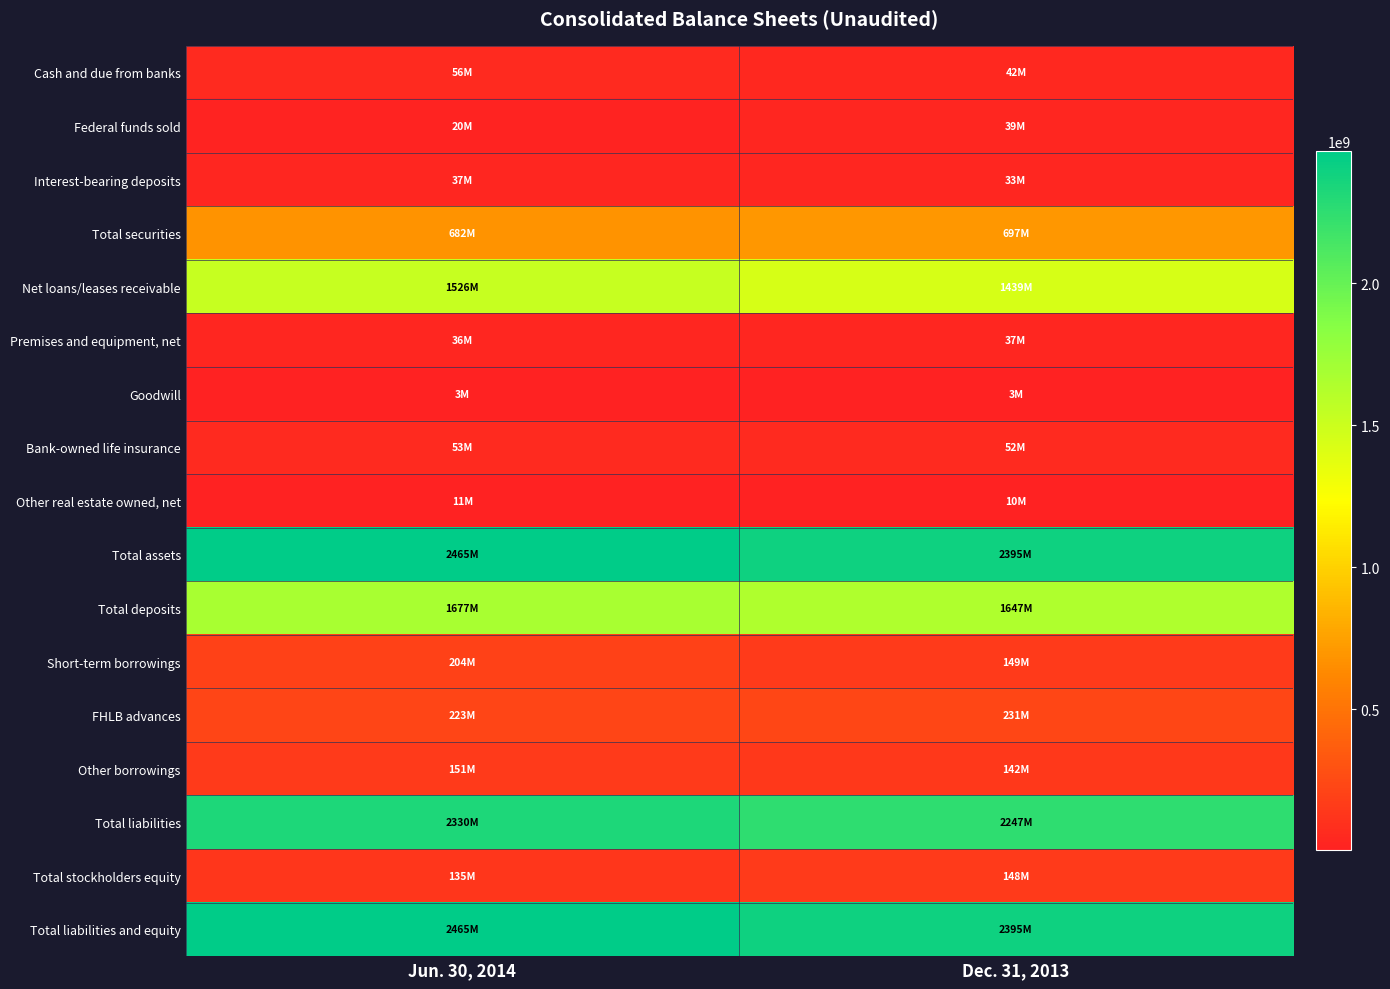

How many distinct data groups are displayed?

17